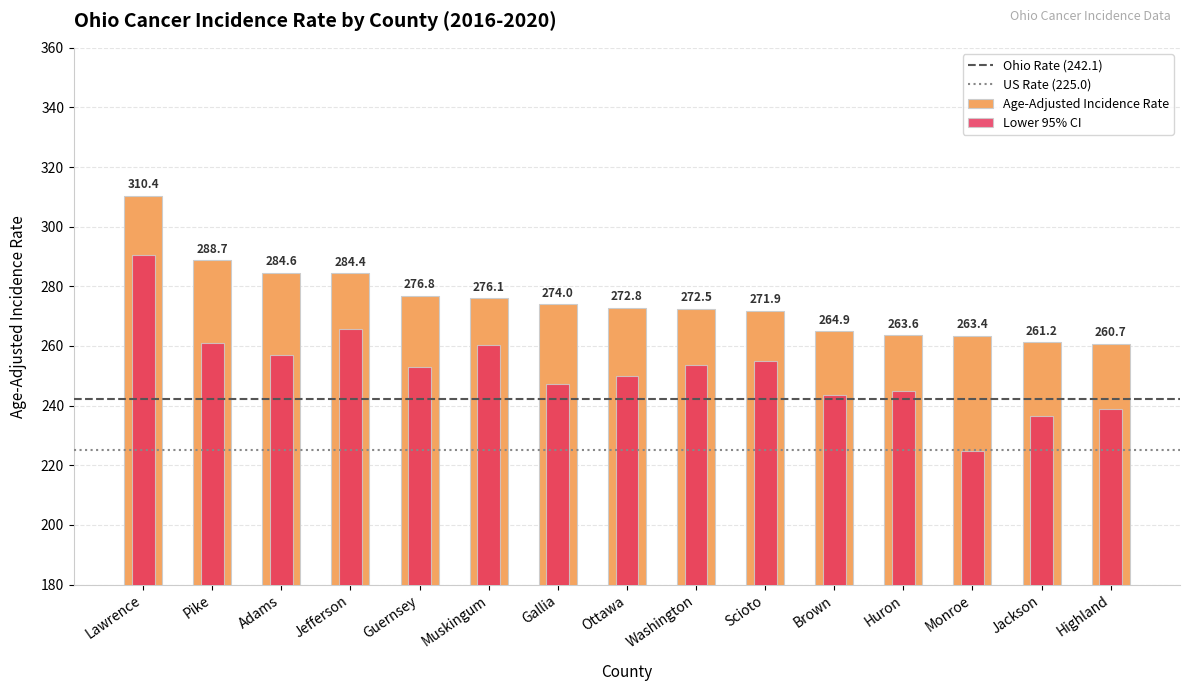

Rank the series at Adams from highest to lowest value.

Age-Adjusted Incidence Rate, Lower 95% CI